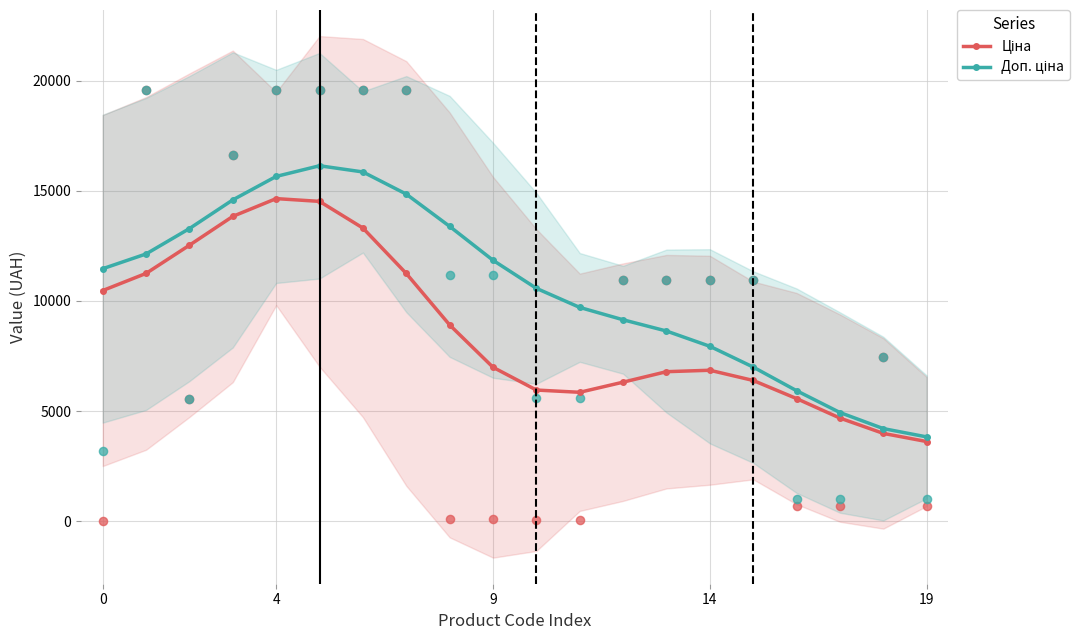

What are all the series names shown in the legend?

Ціна, Доп. ціна